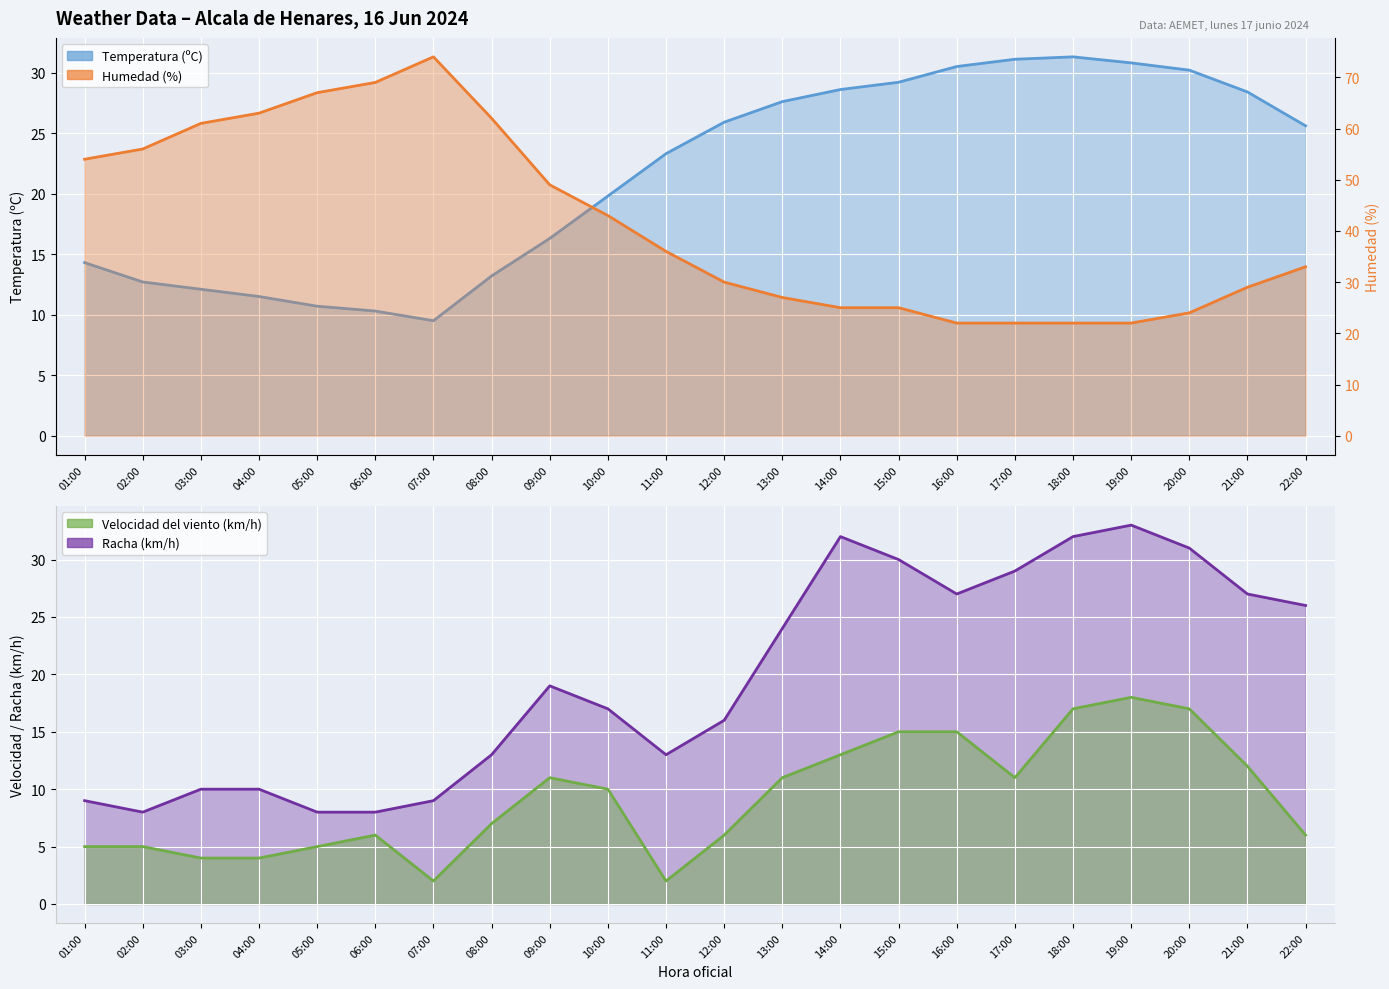

After their last crossing, which series has the higher values: Humedad (%) línea or Temperatura (ºC) línea?

Humedad (%) línea